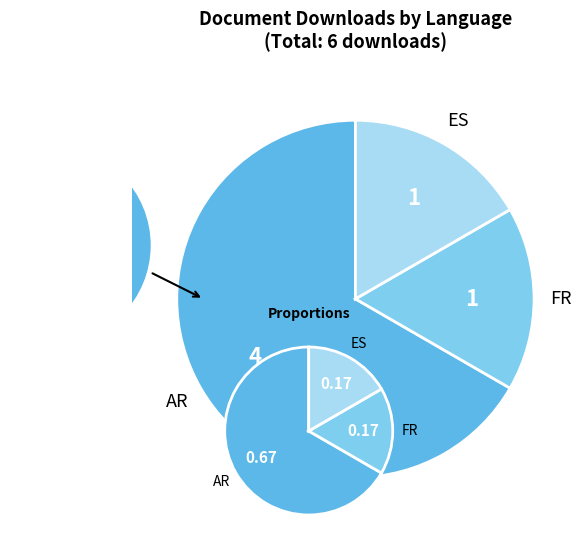

What is the largest slice in the pie chart?

AR